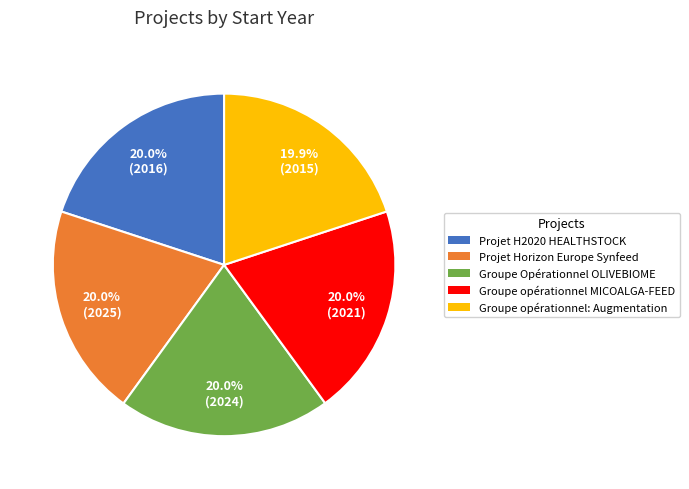

How much of the chart is everything except Groupe opérationnel: Augmentation?

80.1%